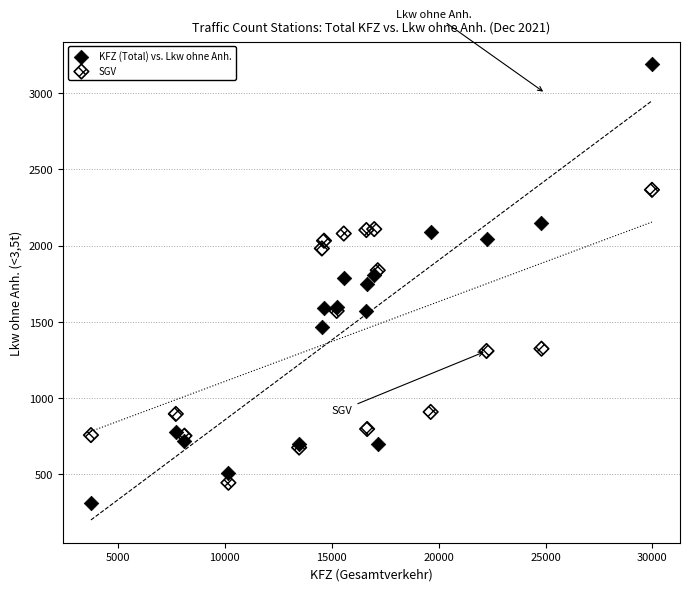

Which series has the widest spread of Y values?

KFZ (Total) vs. Lkw ohne Anh.